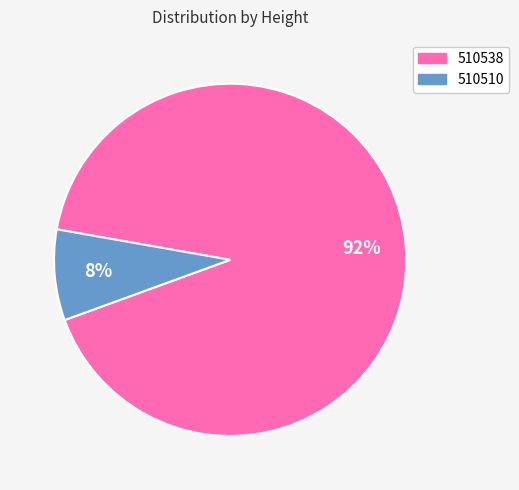

What is the smallest slice in the pie chart?

510510